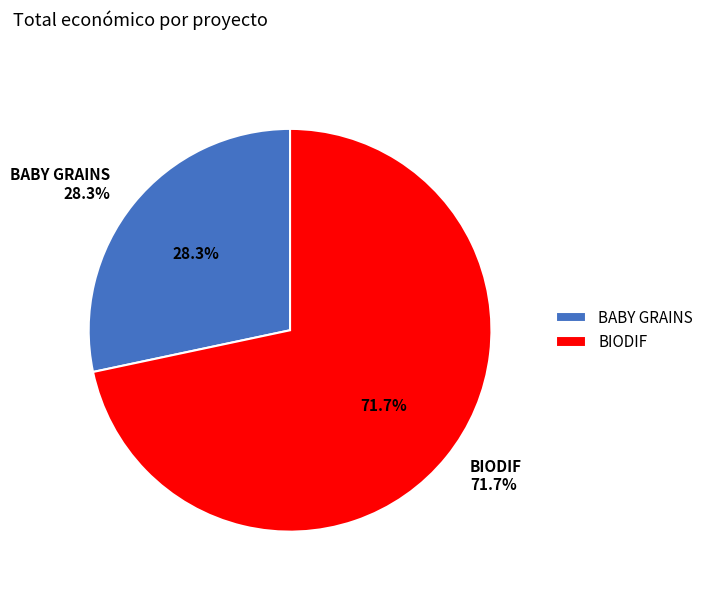

To the nearest percent, what is the average slice percentage?

50%